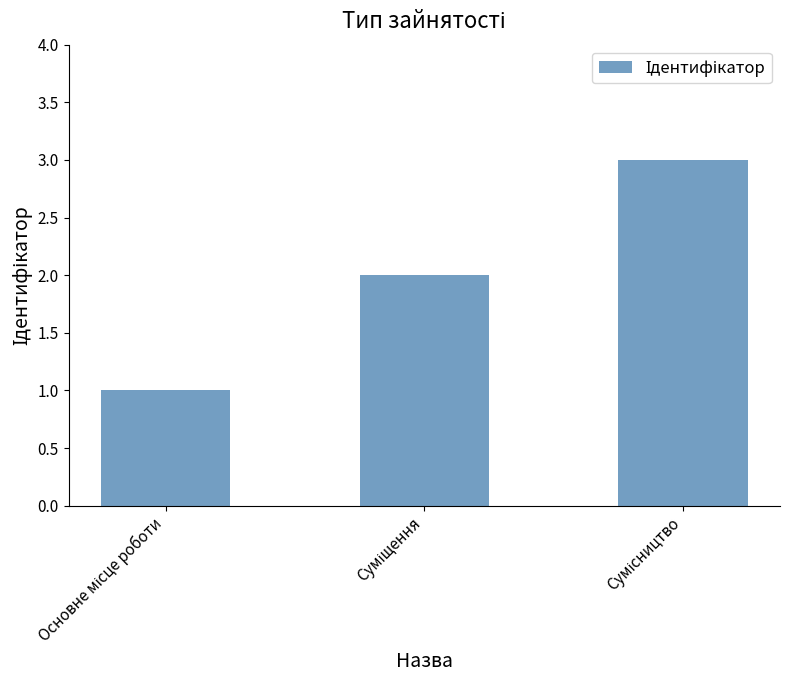

What is the value of the 3rd bar from the left?

3